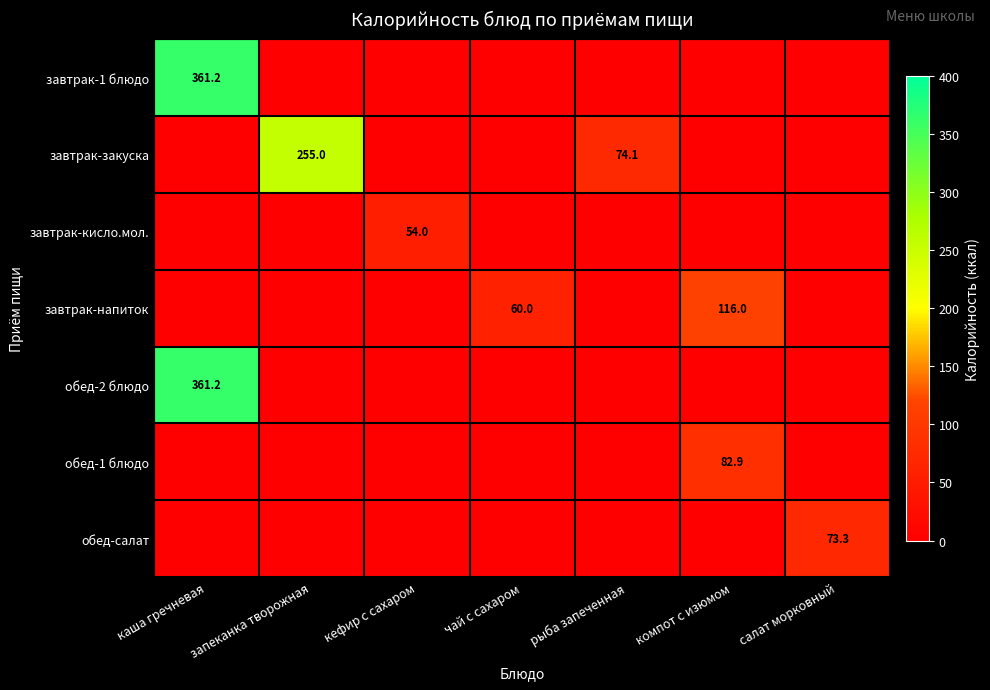

The value of завтрак-закуска at запеканка творожная is 255.0. True or false?

True